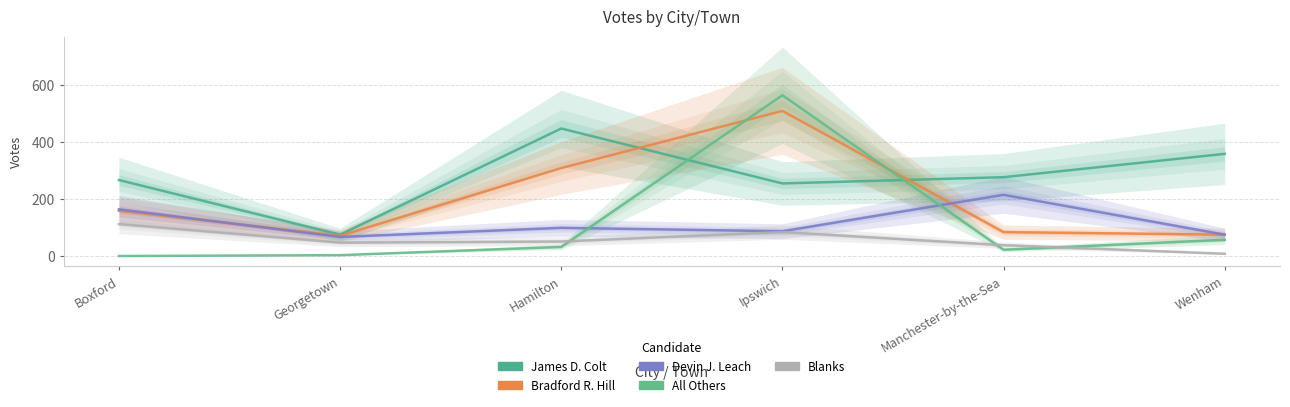

Rank the series at Boxford from highest to lowest value.

James D. Colt, Devin J. Leach, Bradford R. Hill, Blanks, All Others